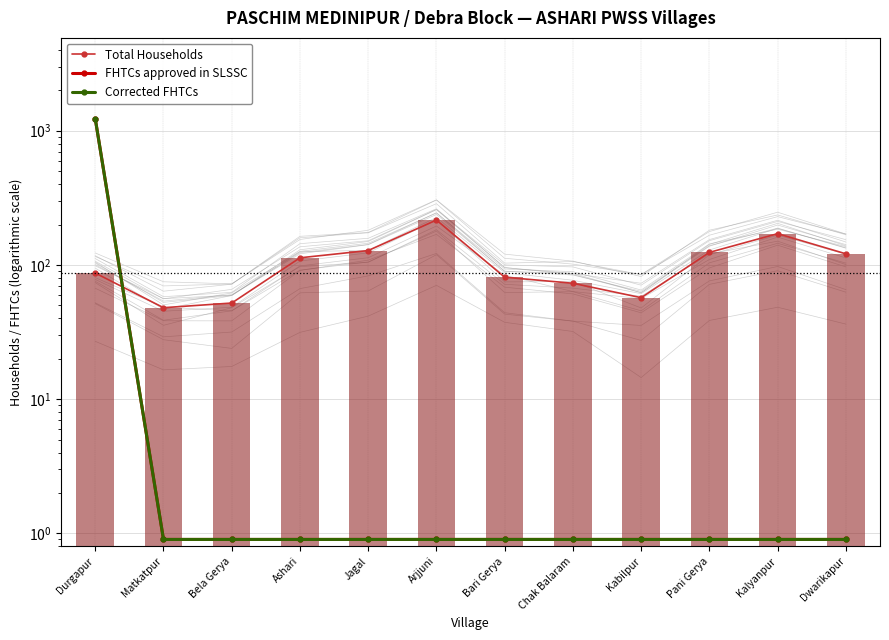

What position from the left is Durgapur?

1